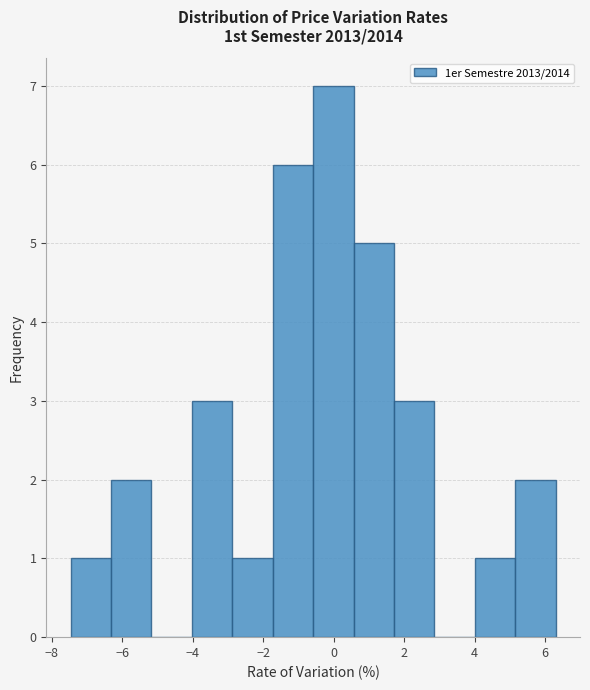

Reading left to right, list every bar in this chart as the range it spans on the x-axis followed by its height. Neither the bar edges nor the heights are printed on the chart, so give them approximately, as read against the axes.

-7.4 to -6.4: 1
-6.4 to -5.2: 2
-5.2 to -4.0: 0
-4.0 to -2.8: 3
-2.8 to -1.8: 1
-1.8 to -0.6: 6
-0.6 to 0.6: 7
0.6 to 1.8: 5
1.8 to 2.8: 3
2.8 to 4.0: 0
4.0 to 5.2: 1
5.2 to 6.4: 2